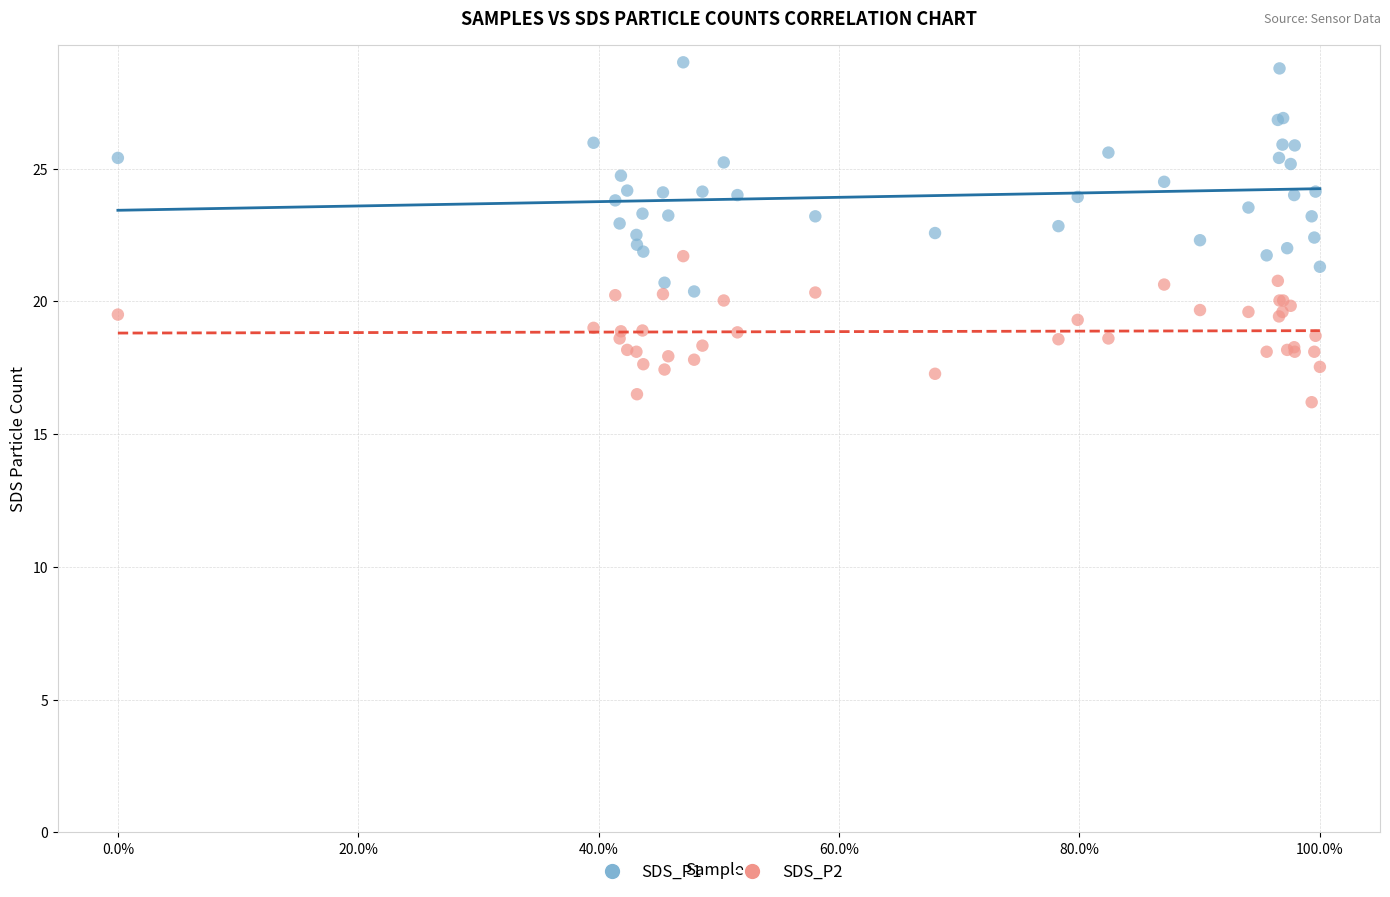

What is the X range (max minus min) for the scatter plot?

1.0